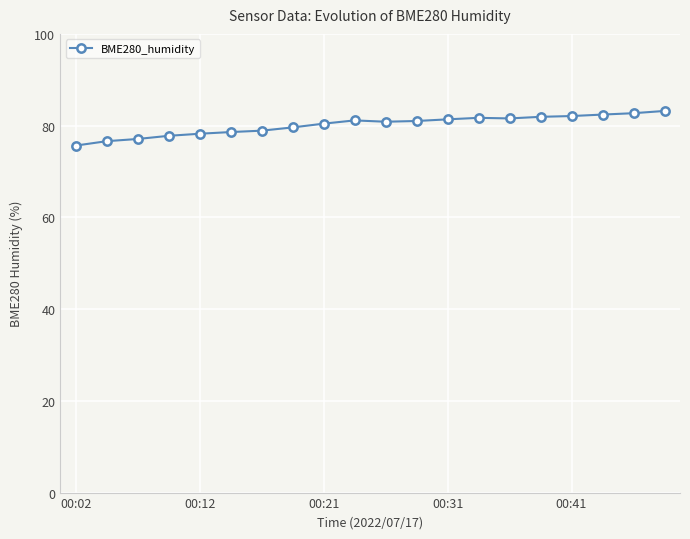

What is the smallest value displayed?

75.7